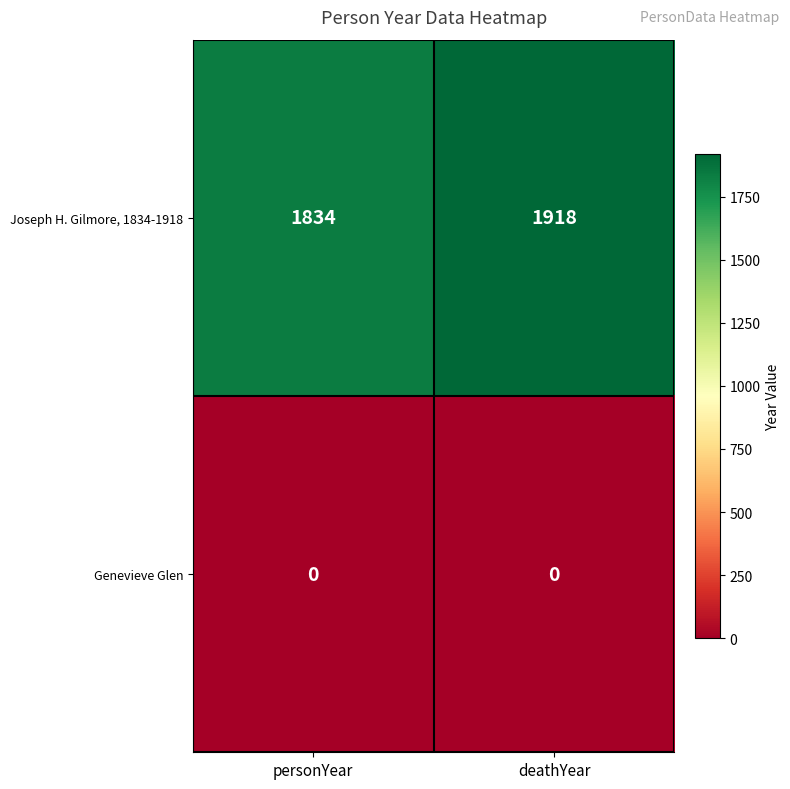

Rank the series by their maximum value, from highest to lowest.

Joseph H. Gilmore, 1834-1918, Genevieve Glen